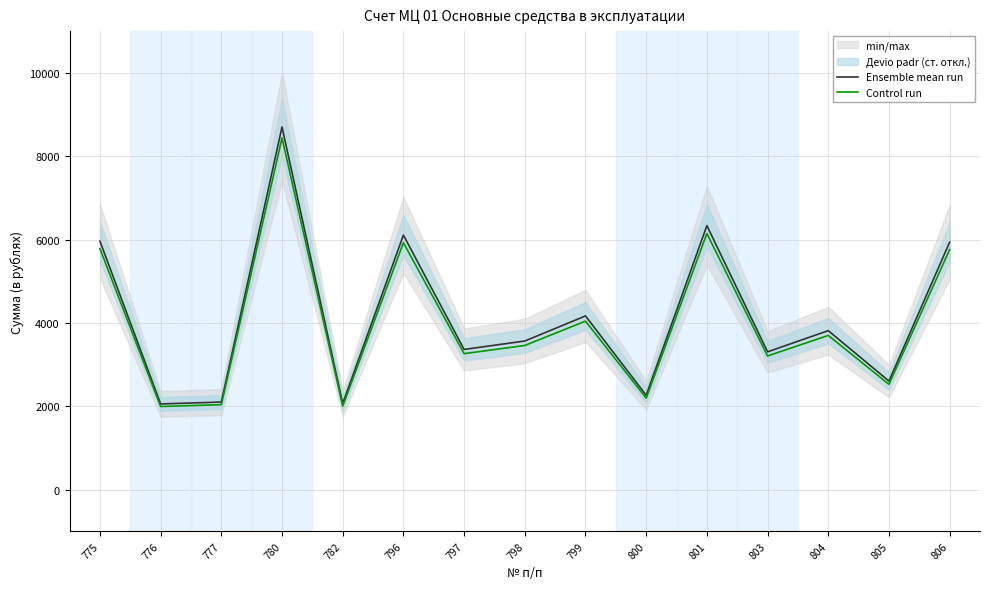

Rank the series by their maximum value, from highest to lowest.

Ensemble mean run, Control run